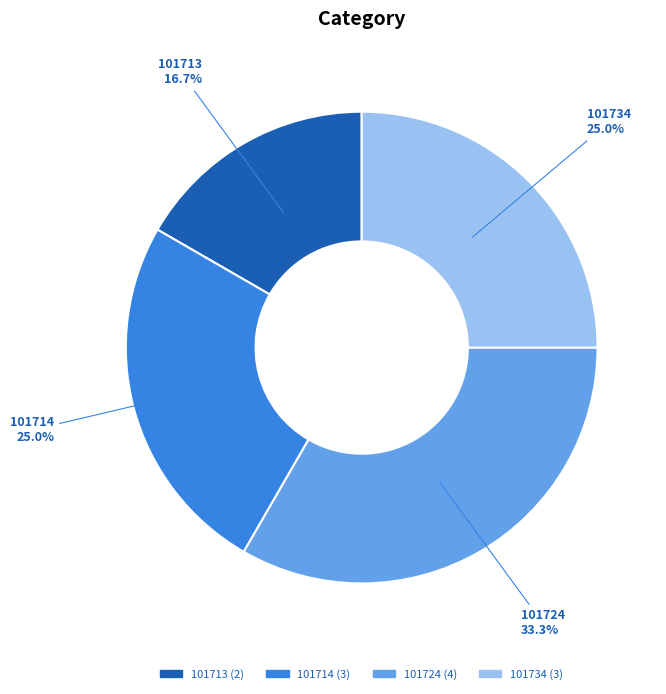

Do 101724 and 101734 together represent more than half of the pie?

Yes